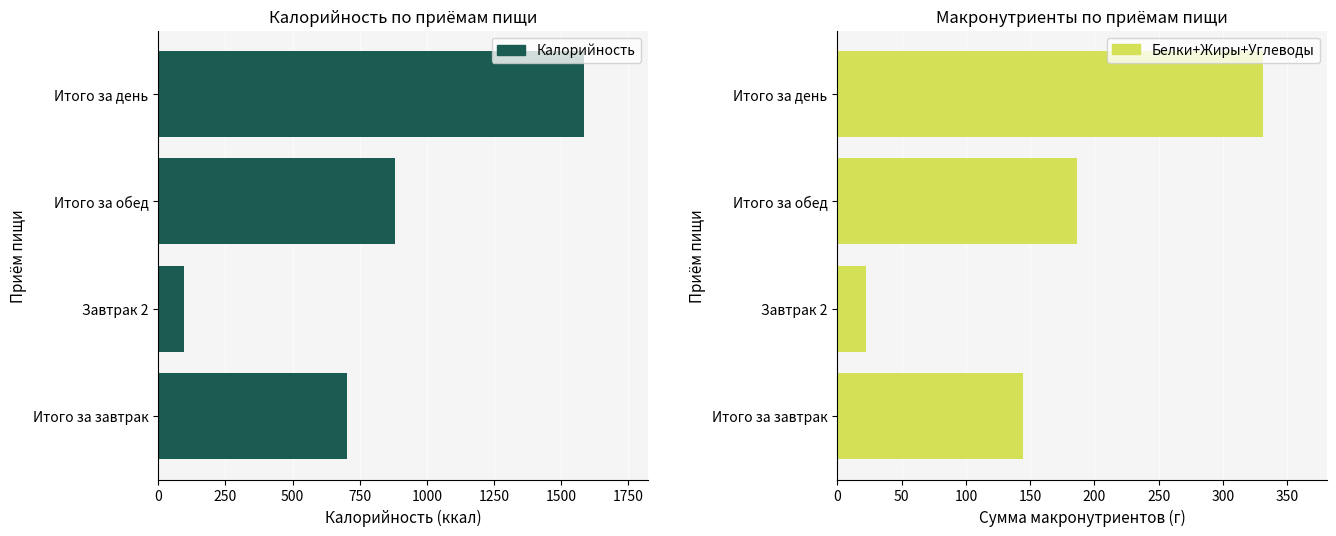

How many data points in Белки+Жиры+Углеводы are less than 186?

2